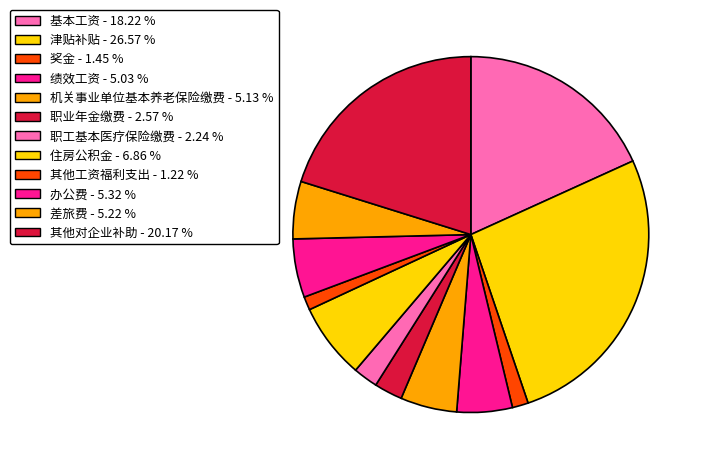

Does 差旅费 account for over 50% of the chart?

No